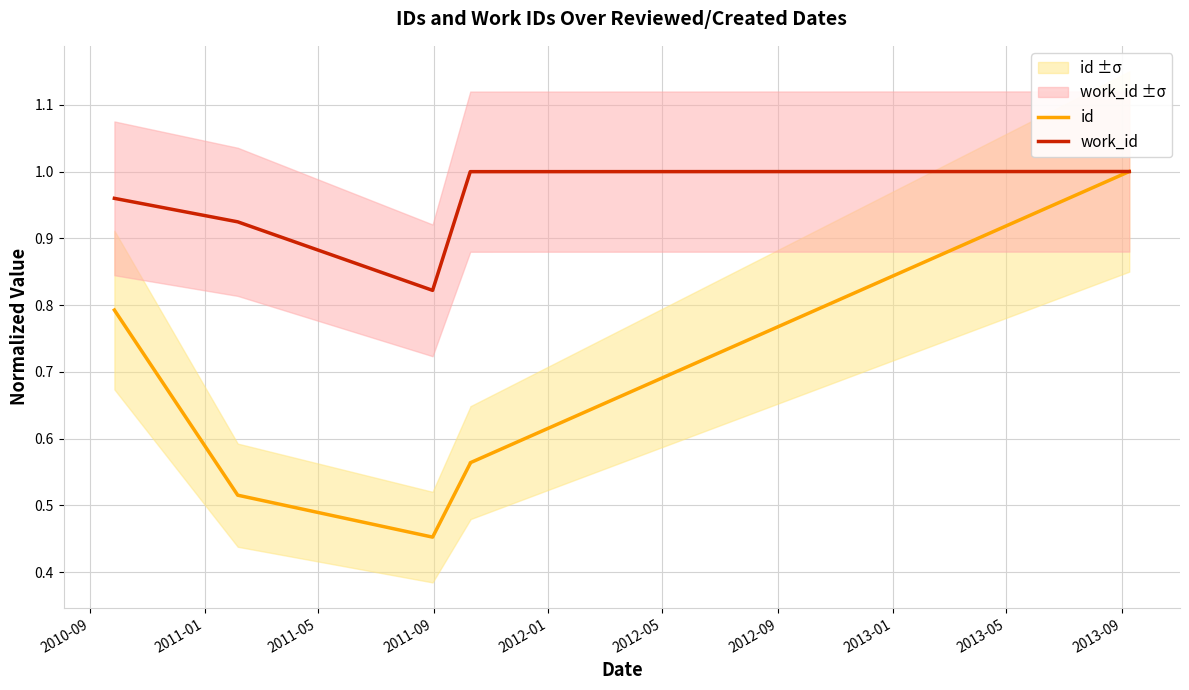

True or false: id has more than 0 points higher than both neighbors.

False